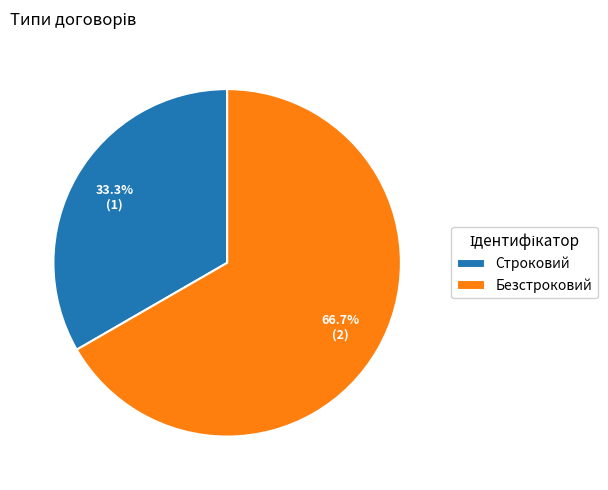

Is there any slice that represents more than half of the pie?

Yes